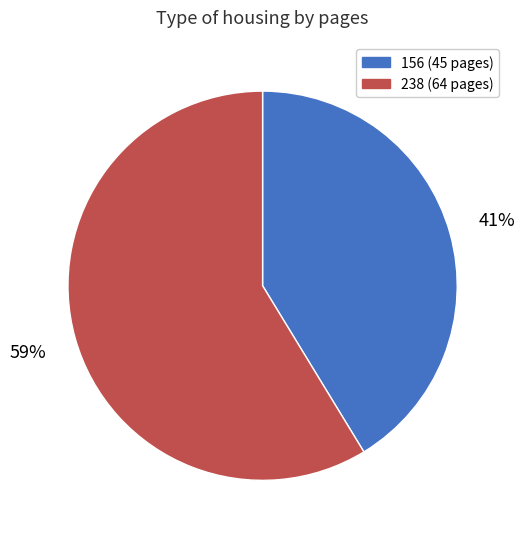

How many slices are in this pie chart?

2